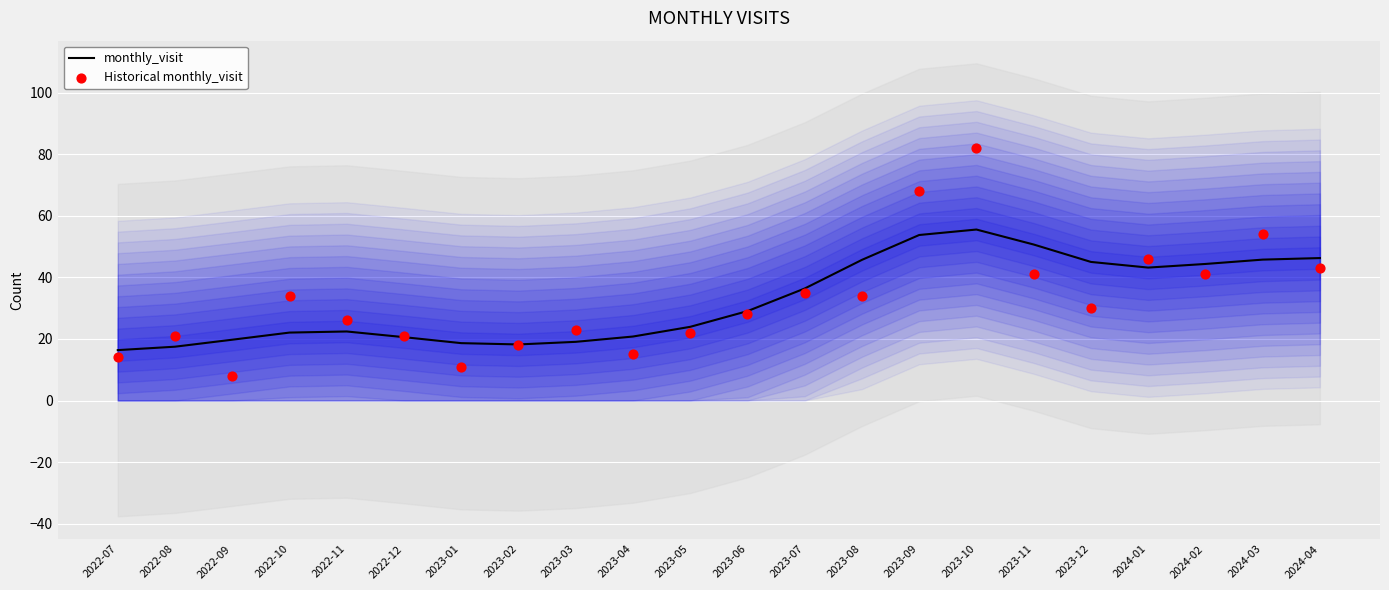

What are all the series names shown in the legend?

monthly_visit, Historical monthly_visit